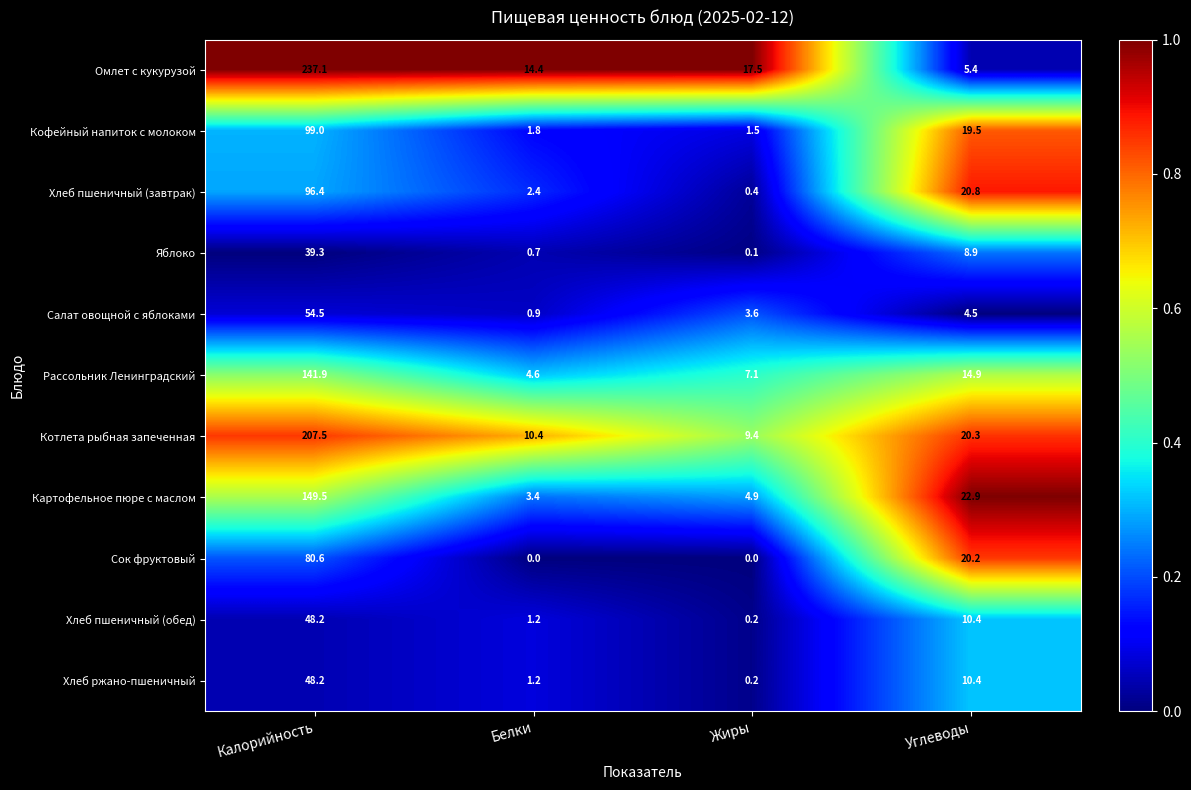

Rank the categories by Картофельное пюре с маслом value from lowest to highest.

Белки, Жиры, Углеводы, Калорийность